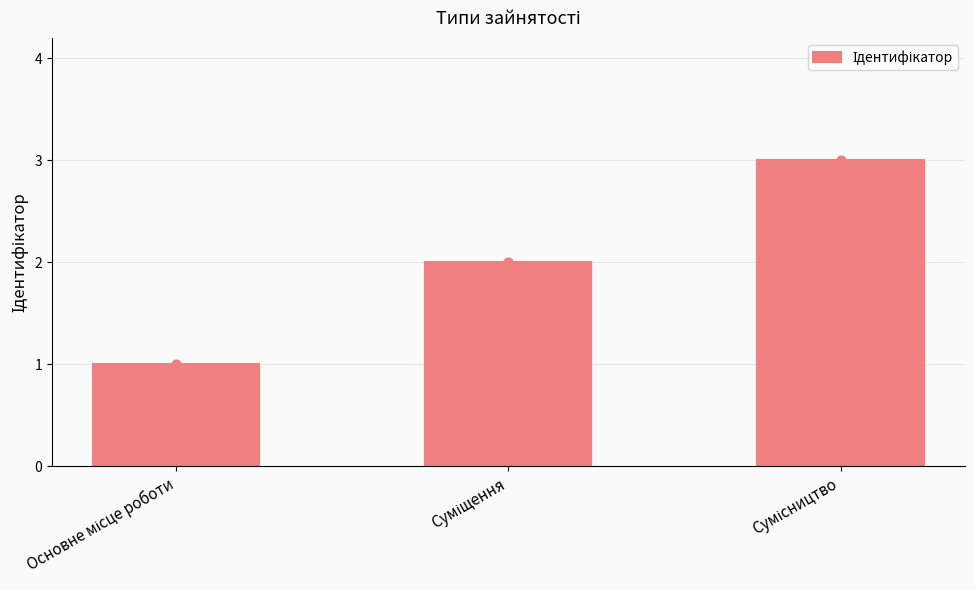

What is the change in value from Основне місце роботи to Суміщення?

+1